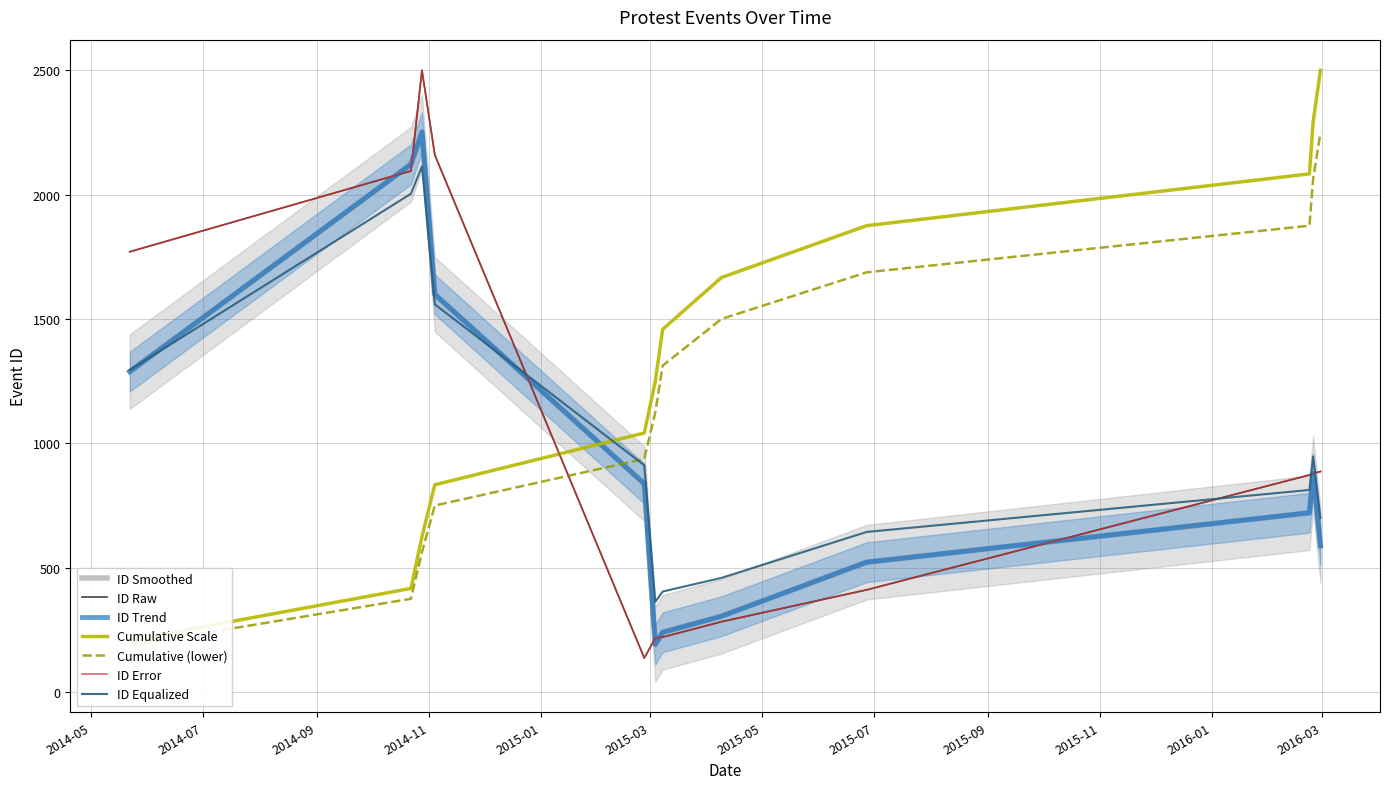

Approximately how many times larger is the value at 2015-03-04 compared to 2014-05-22?

0.1